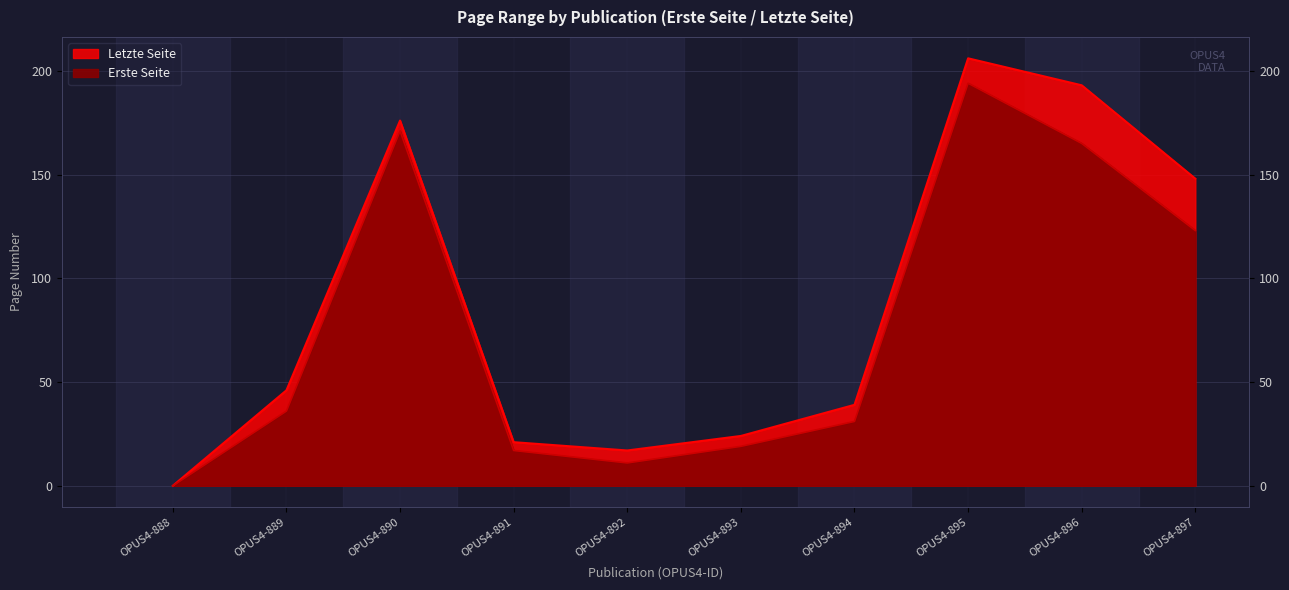

At how many categories does at least one series exceed 137?

4